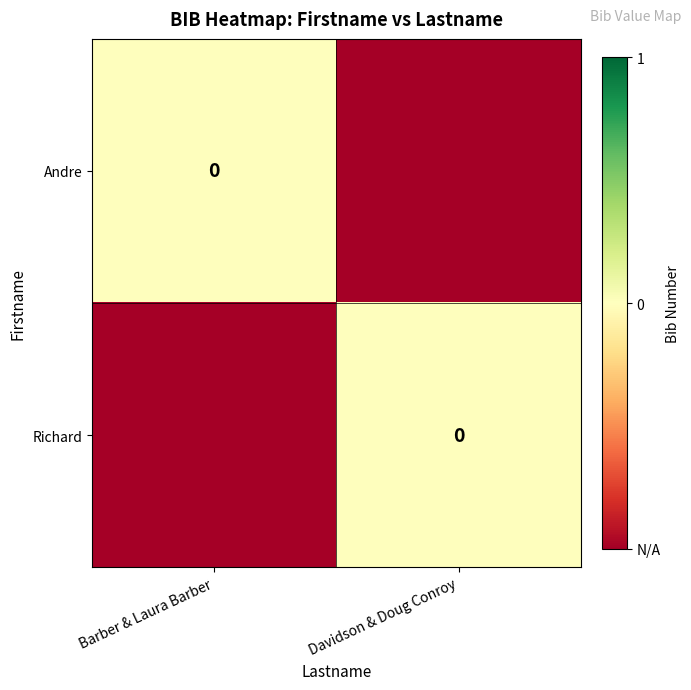

Between Barber & Laura Barber and Davidson & Doug Conroy, which series saw the biggest shift?

Andre